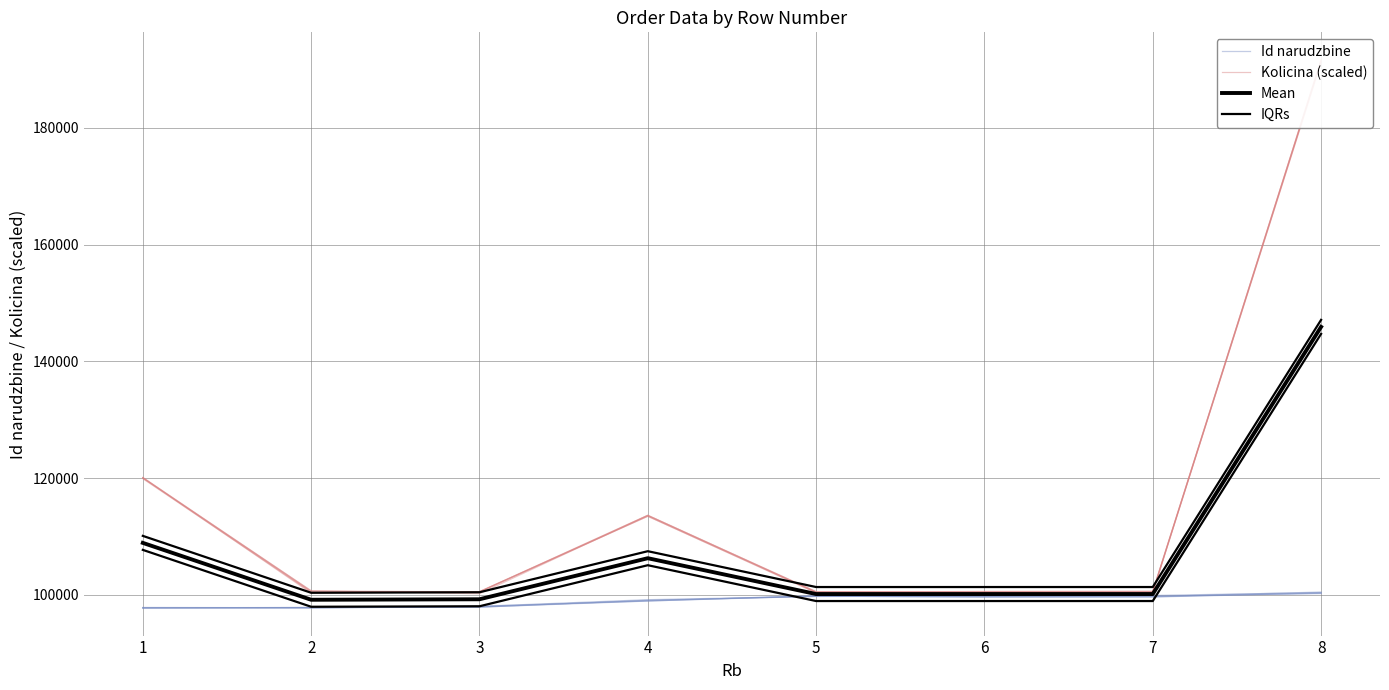

What is the greatest value displayed?

191626.9